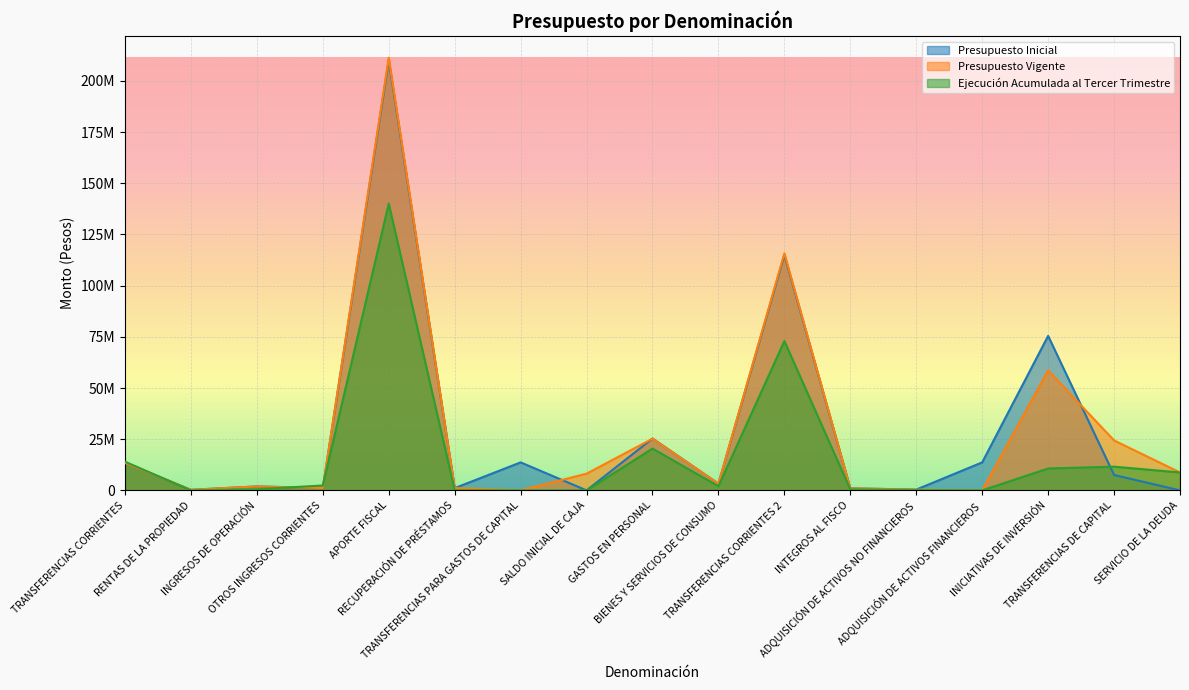

What position from the left is ADQUISICIÓN DE ACTIVOS NO FINANCIEROS?

13